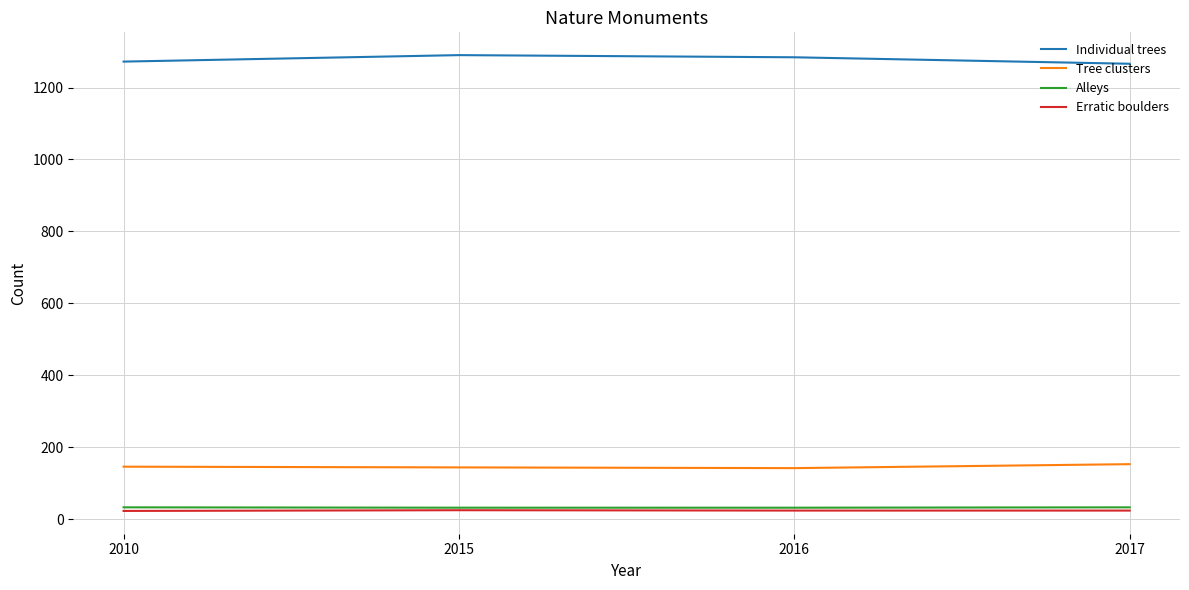

What is the approximate value of Individual trees at 2015?

1290